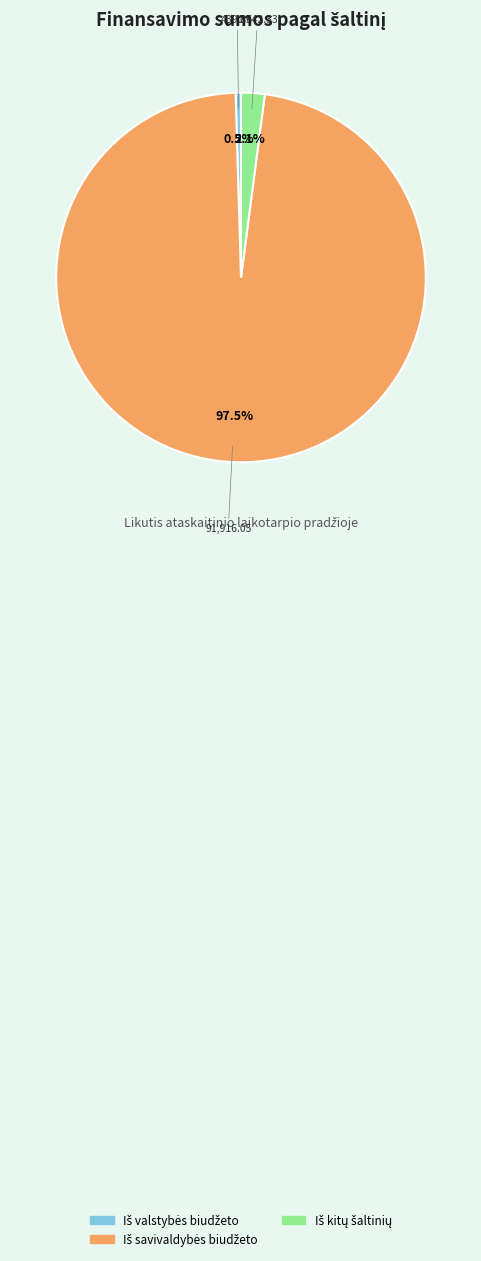

How many segments does this pie chart have?

3